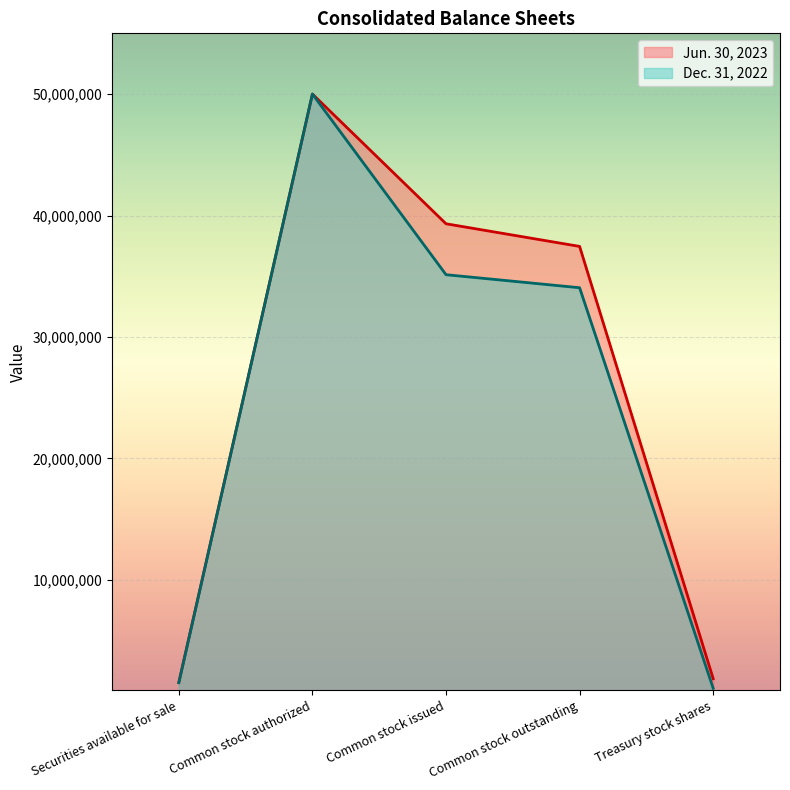

At which category does Dec. 31, 2022 reach its first local peak?

Common stock authorized